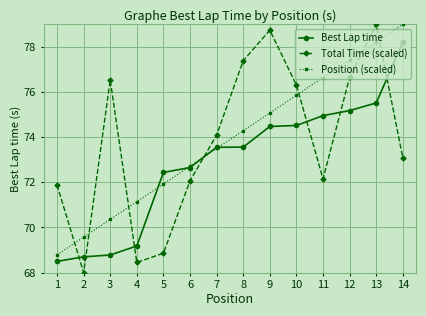

What is the value of the Total Time (scaled) point at the 9th from the left?

78.7